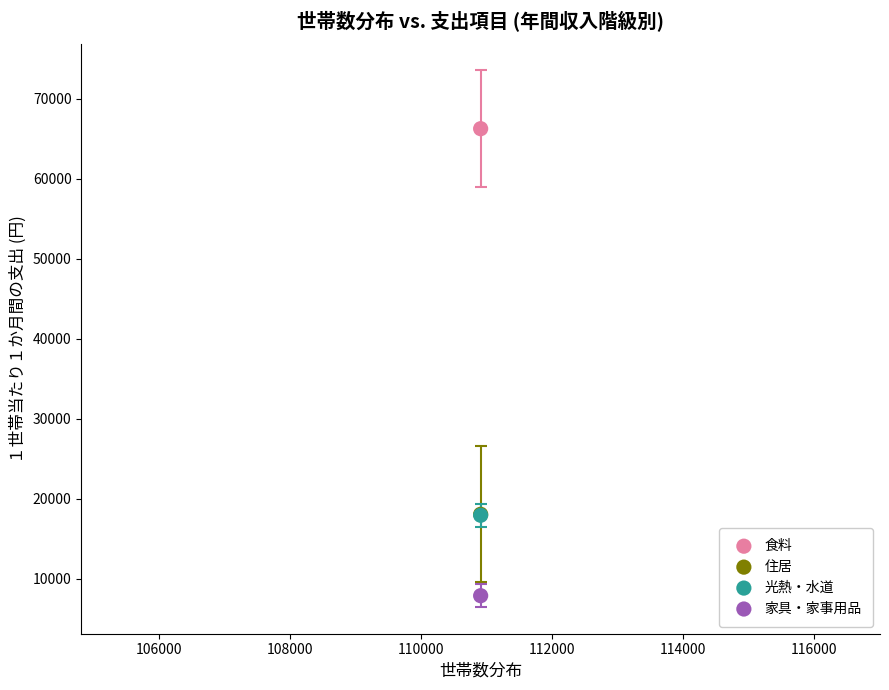

What are all the series names shown in the legend?

食料, 住居, 光熱・水道, 家具・家事用品